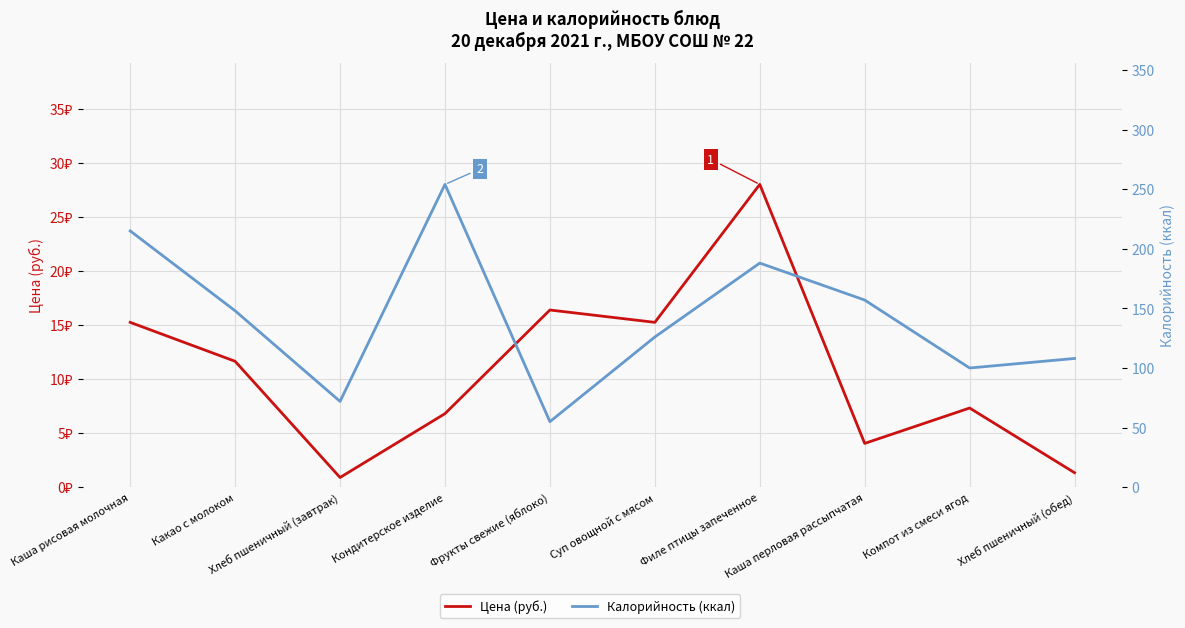

Reading left to right, transcribe all the data shown in this chart.

Цена (руб.): Каша рисовая молочная=15.2	Какао с молоком=11.6	Хлеб пшеничный (завтрак)=0.9	Кондитерское изделие=6.8	Фрукты свежие (яблоко)=16.4	Суп овощной с мясом=15.2	Филе птицы запеченное=28.0	Каша перловая рассыпчатая=4.0	Компот из смеси ягод=7.3	Хлеб пшеничный (обед)=1.3
Калорийность (ккал): Каша рисовая молочная=215.0	Какао с молоком=148.0	Хлеб пшеничный (завтрак)=72.0	Кондитерское изделие=254.0	Фрукты свежие (яблоко)=55.0	Суп овощной с мясом=126.0	Филе птицы запеченное=188.0	Каша перловая рассыпчатая=157.0	Компот из смеси ягод=100.0	Хлеб пшеничный (обед)=108.0